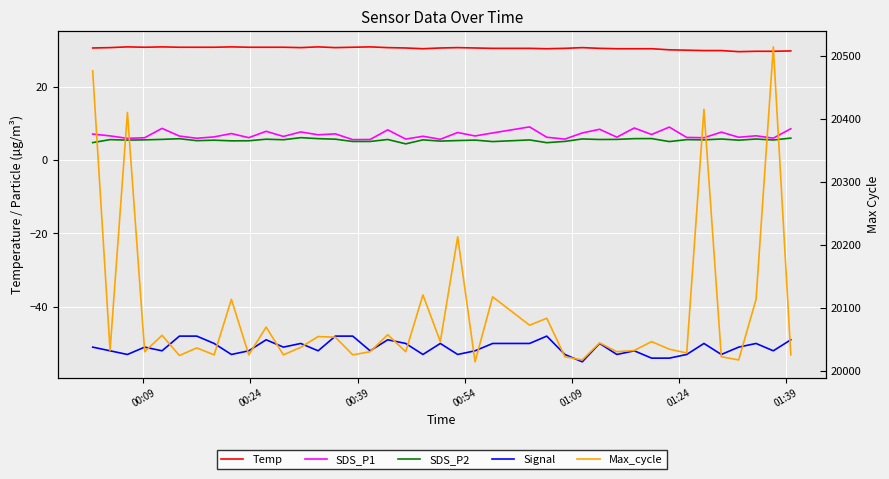

True or false: SDS_P2 and Max_cycle intersect in this chart.

False